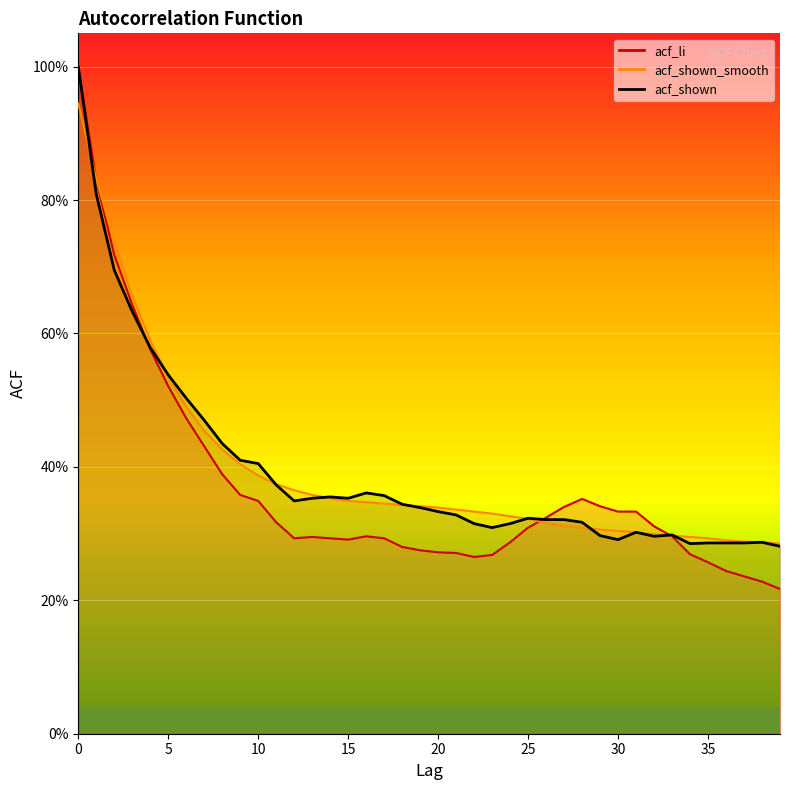

Count the acf_shown values in the range 0 to 1.

40